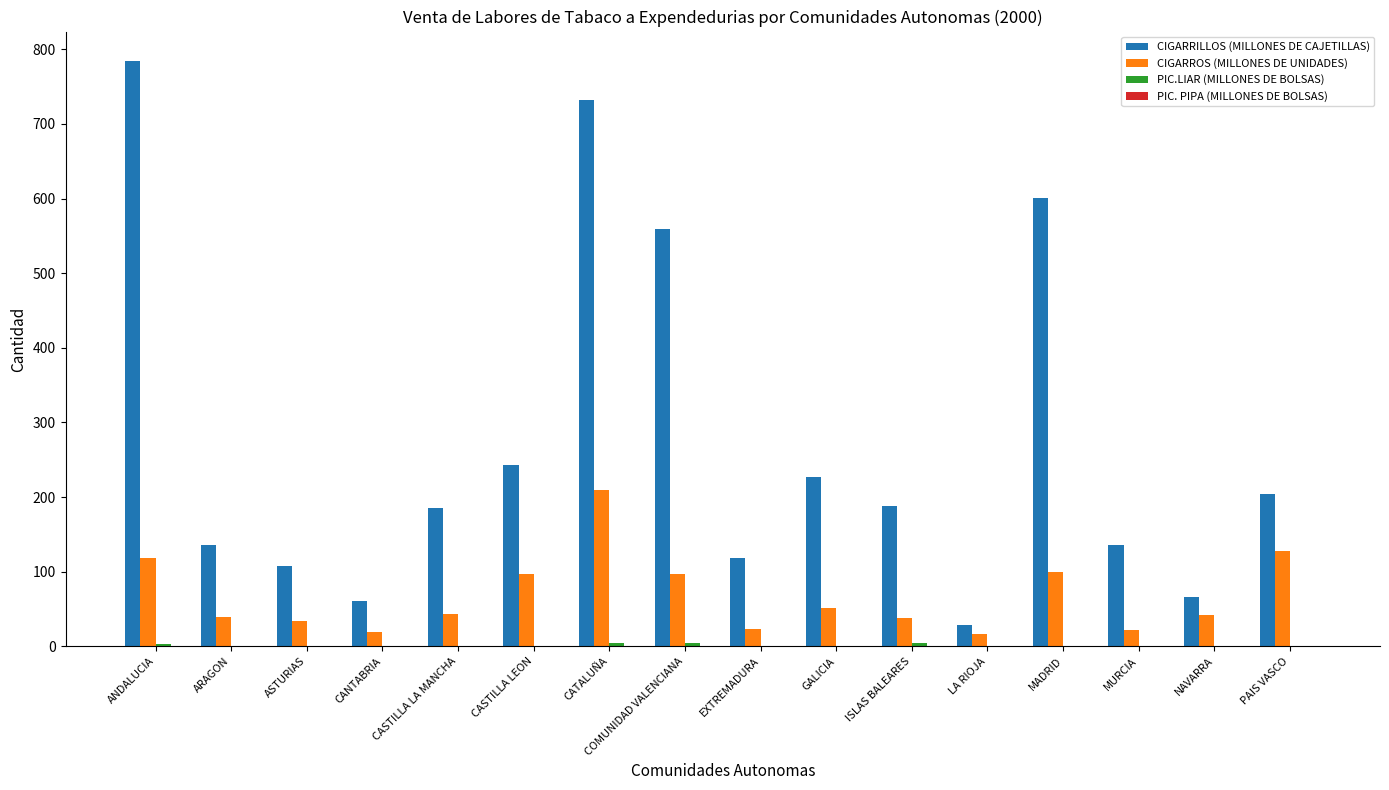

Between ASTURIAS and COMUNIDAD VALENCIANA, which series saw the biggest shift?

CIGARRILLOS (MILLONES DE CAJETILLAS)